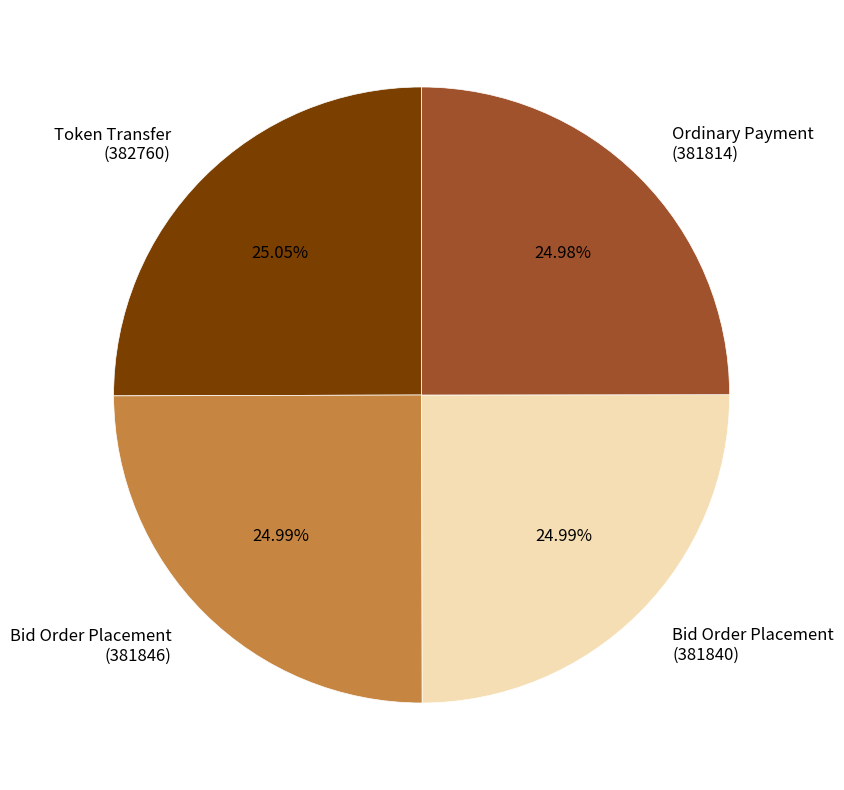

Combined, do Bid Order Placement (381846) and Bid Order Placement (381840) account for over 50%?

No